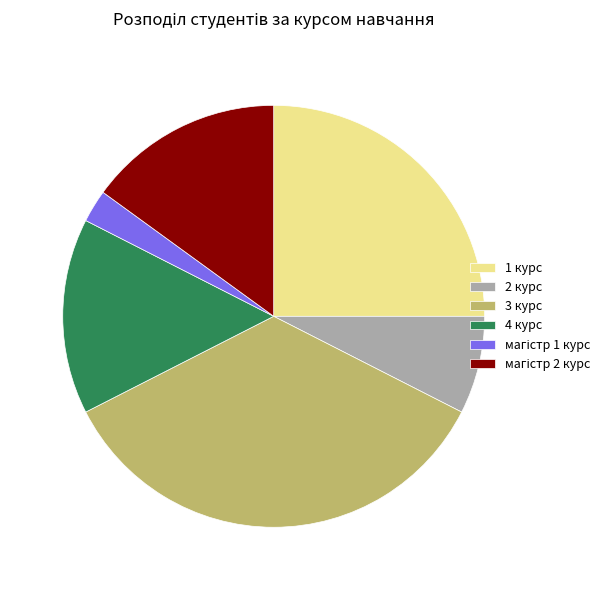

Does any single category account for the majority?

No